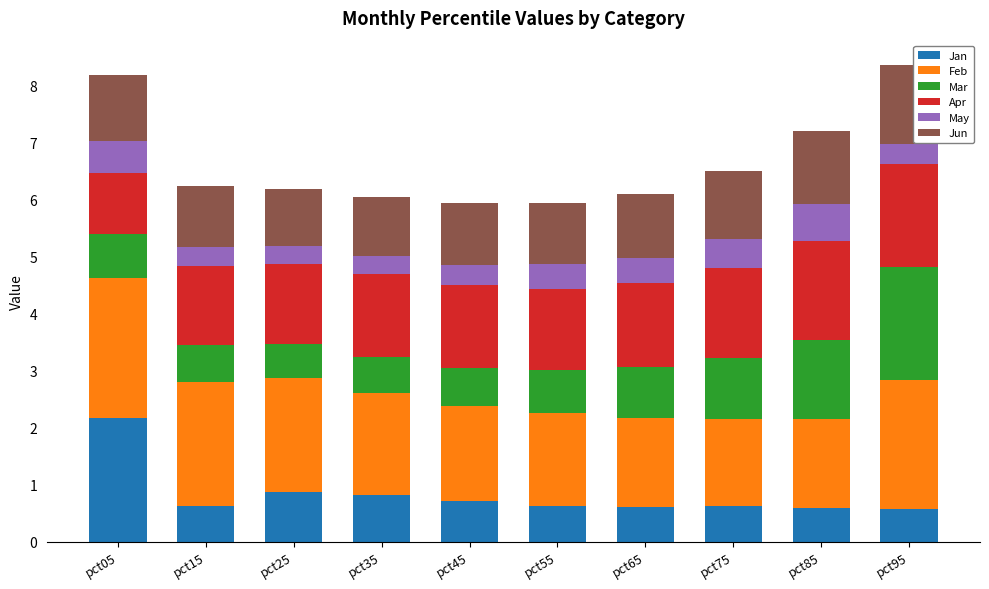

Does the chart contain any negative values?

No